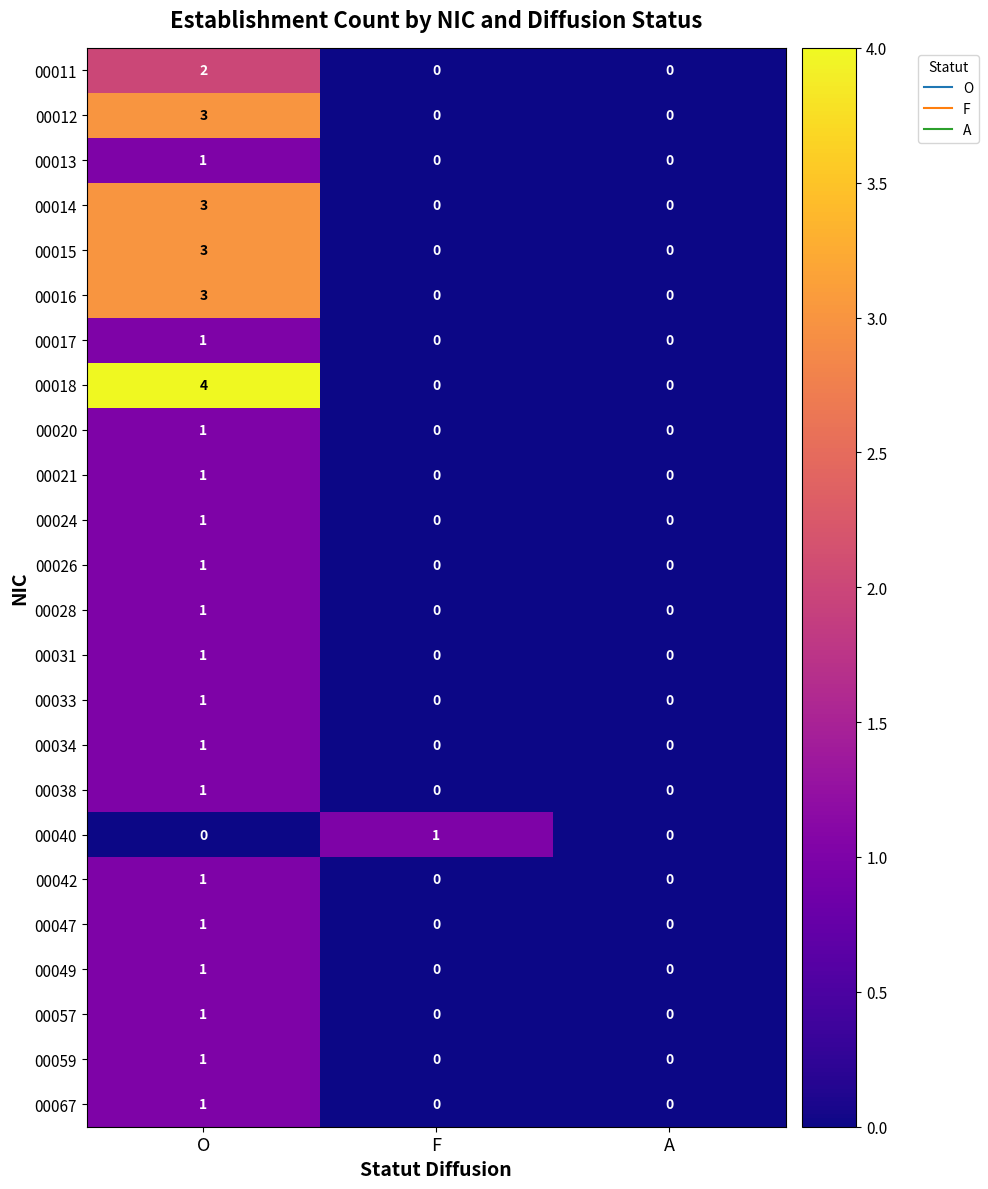

Which series has the widest spread of values?

00018